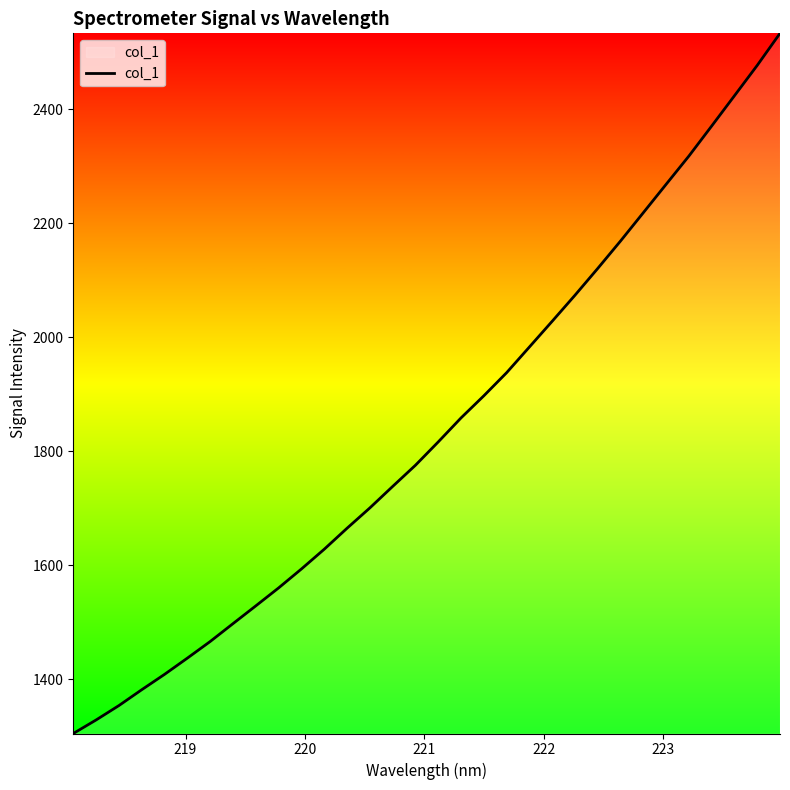

What is the greatest value displayed?

2533.7